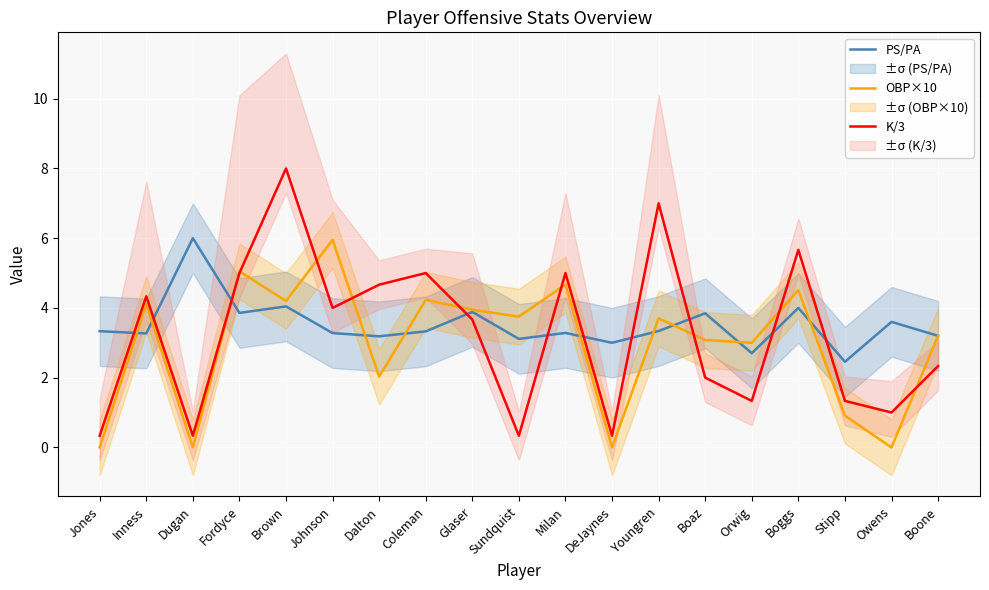

After their last crossing, which series has the higher values: K/3 or PS/PA?

PS/PA